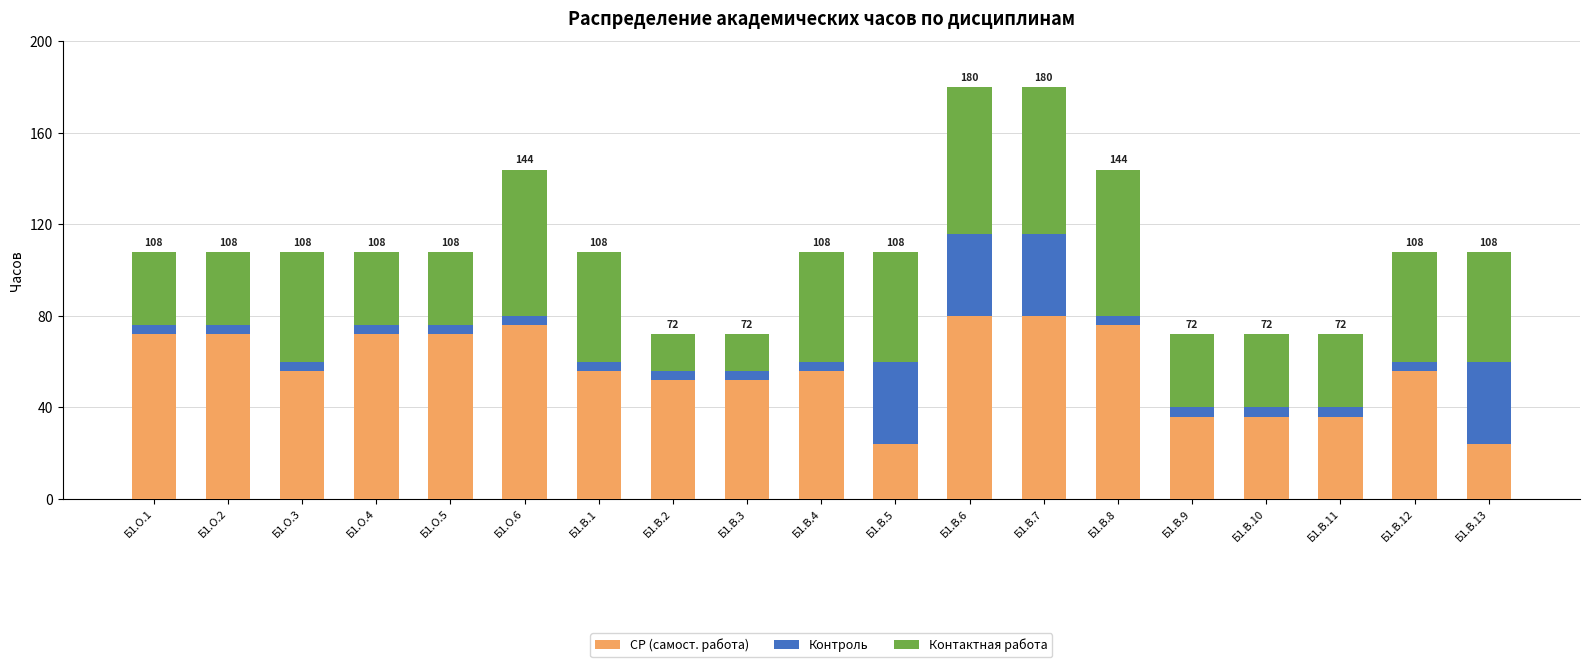

How many series are shown in this chart?

3